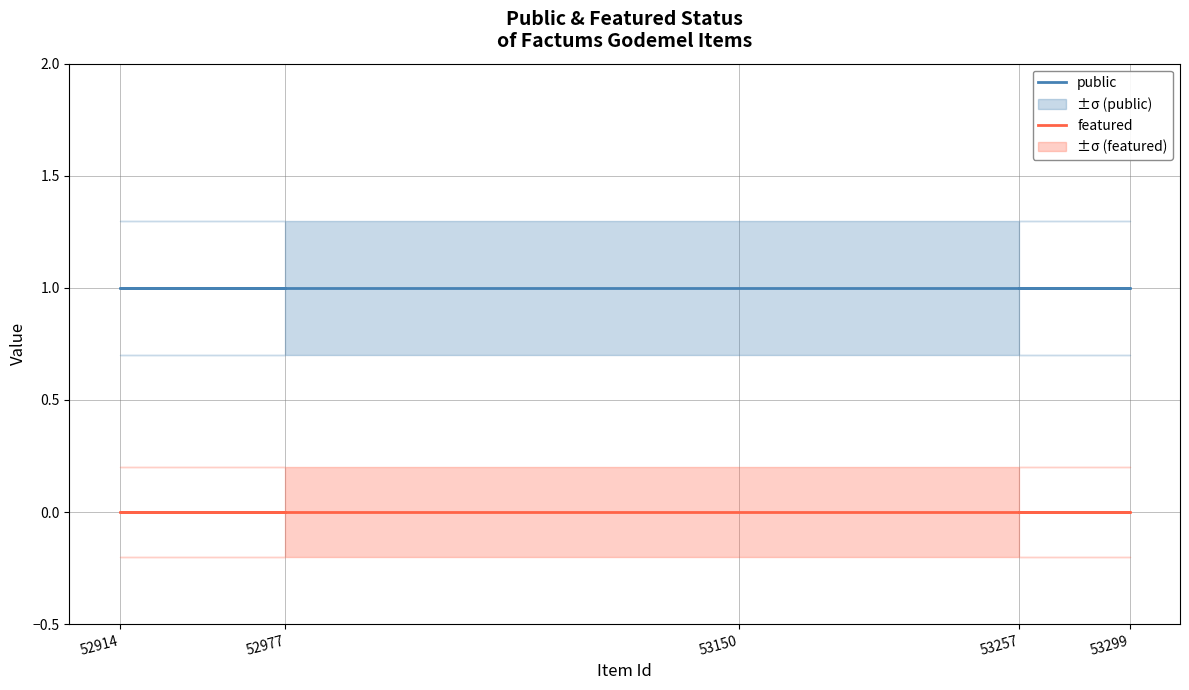

Reading left to right, what are all the values shown in this chart?

public: 1	1	1	1	1
featured: 0	0	0	0	0